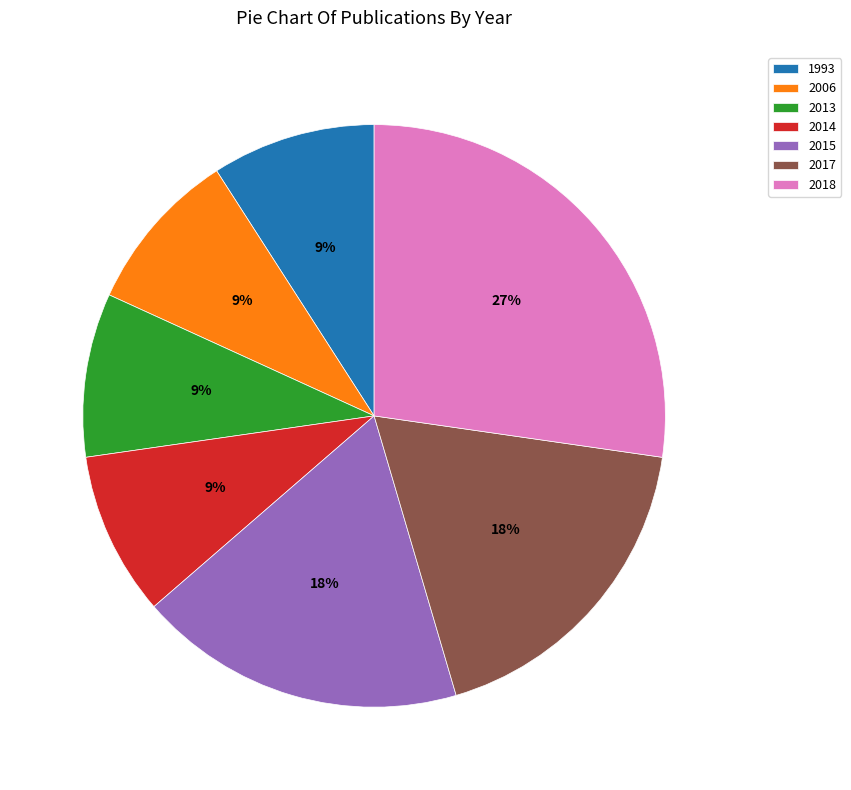

To the nearest percent, what is the difference between the largest and smallest slice percentages?

18%